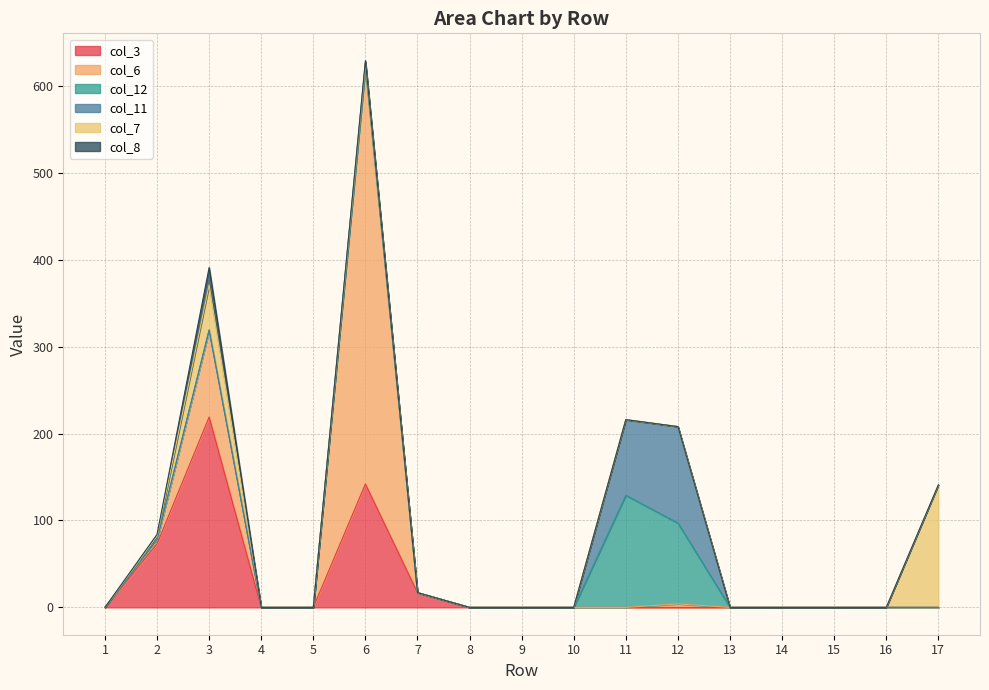

What are all the series names shown in the legend?

col_3, col_6, col_12, col_11, col_7, col_8